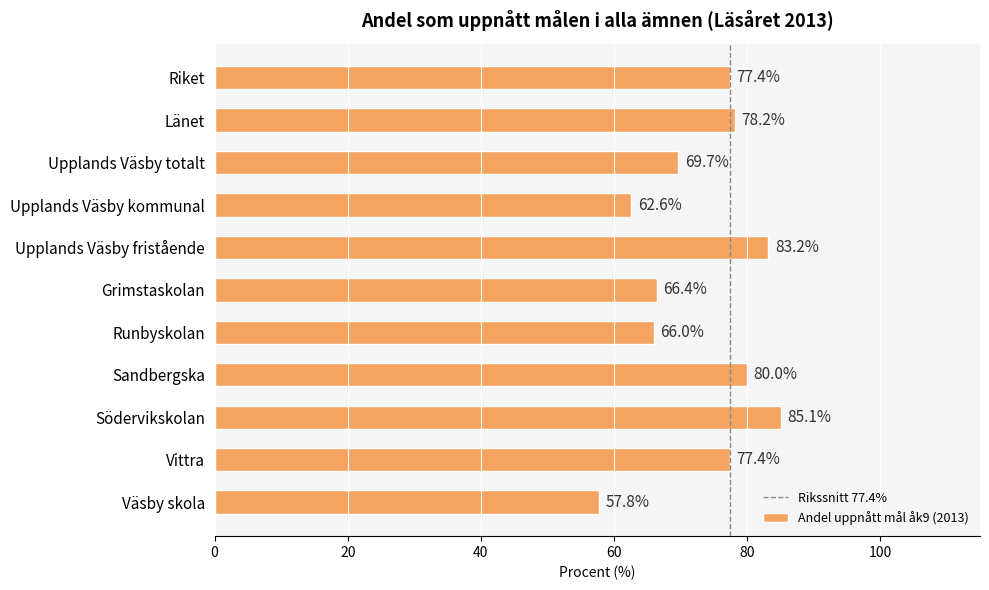

At which category does the chart reach its peak across all series?

Södervikskolan